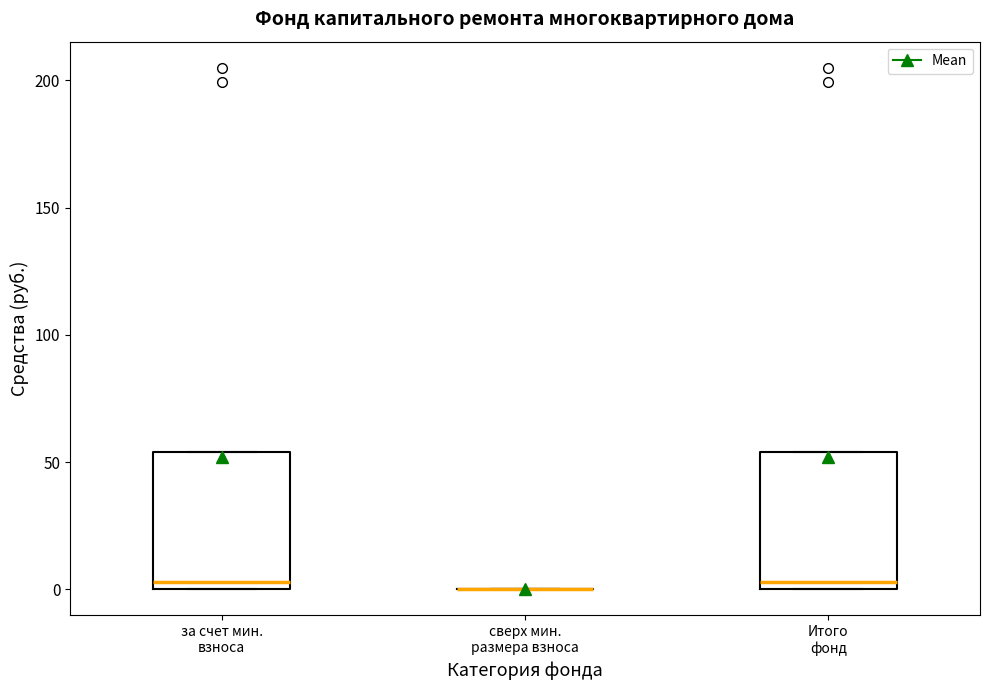

Reading left to right, read every box against the y-axis: the position of its median line, the range the box covers, and the ends of its whiskers. The values are not printed on the chart, so give them approximately, as read against the axis.

за счет мин. взноса: median 5, box 0 to 55, whiskers 0 to 55
сверх мин. размера взноса: box collapsed to a line at 0, whiskers 0 to 0
Итого фонд: median 5, box 0 to 55, whiskers 0 to 55